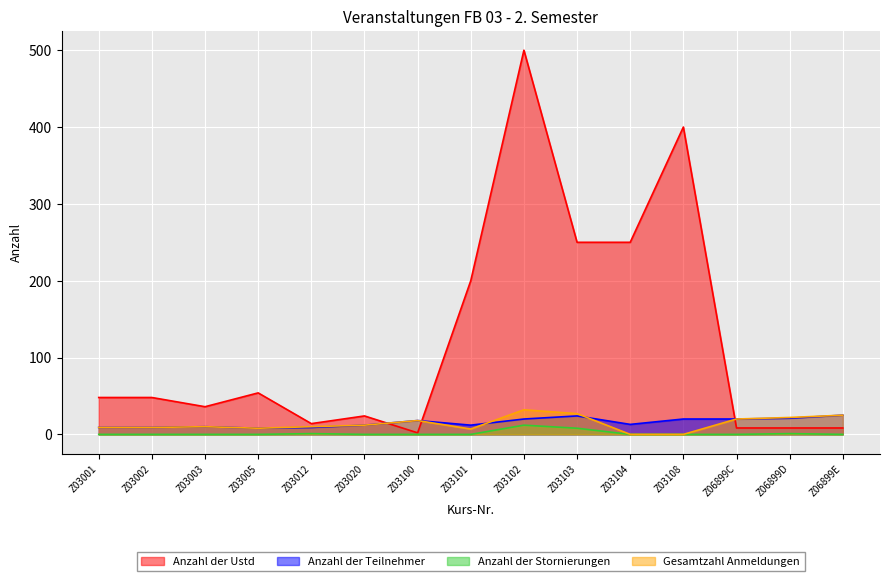

Which series has the largest range (max minus min)?

Anzahl der Ustd